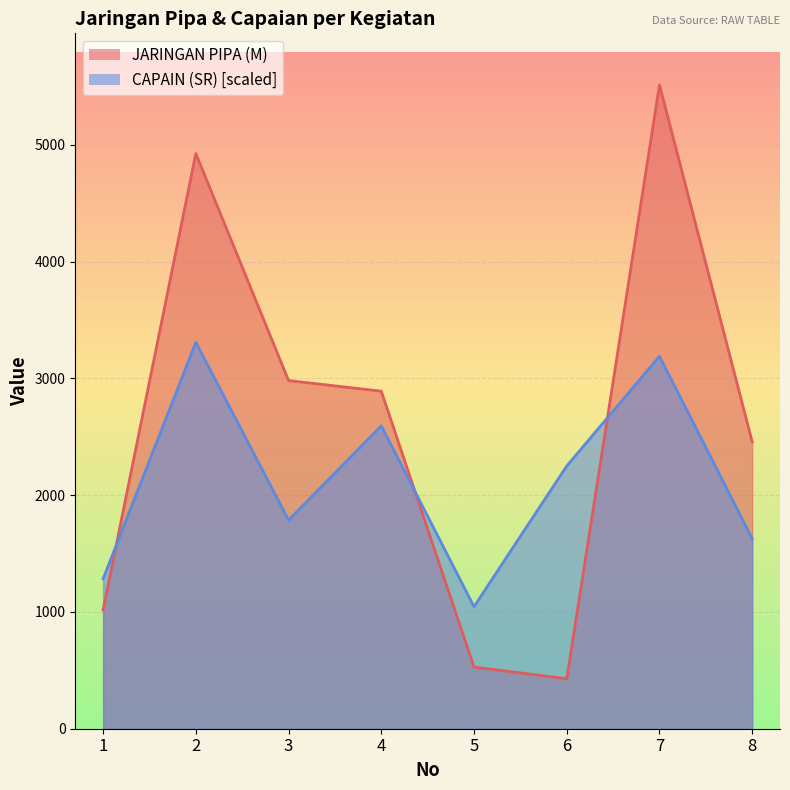

Which category has the highest value in the CAPAIN (SR) series?

2